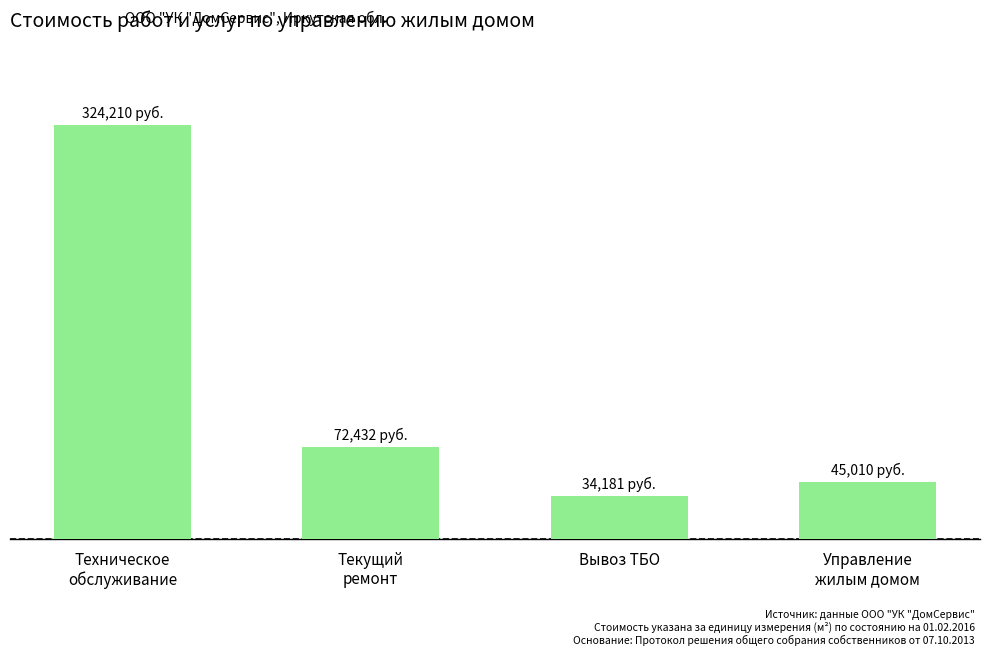

Are the bars horizontal?

No